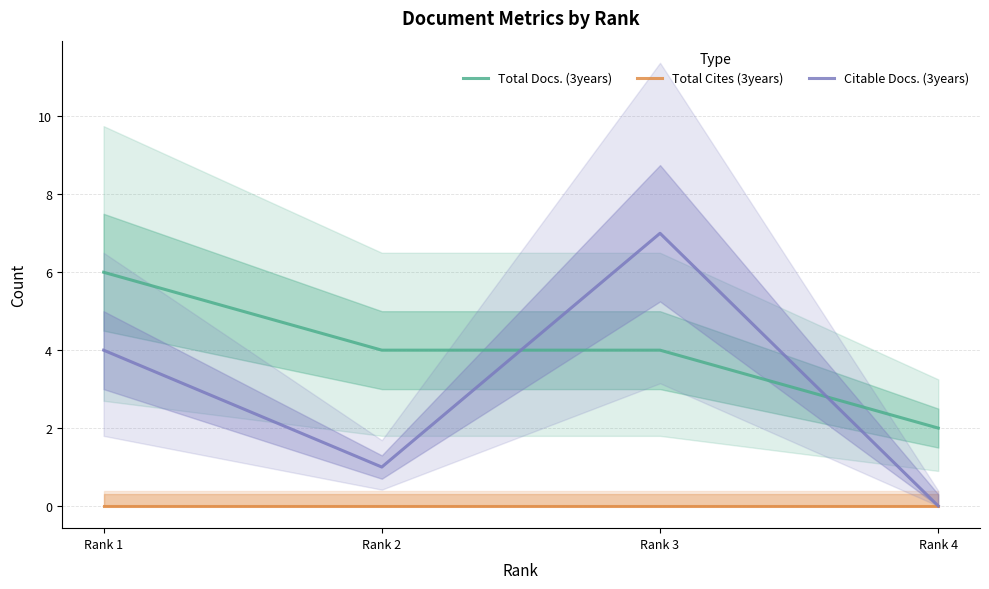

What is the difference between the second highest and second lowest values in the Citable Docs. (3years) series?

3